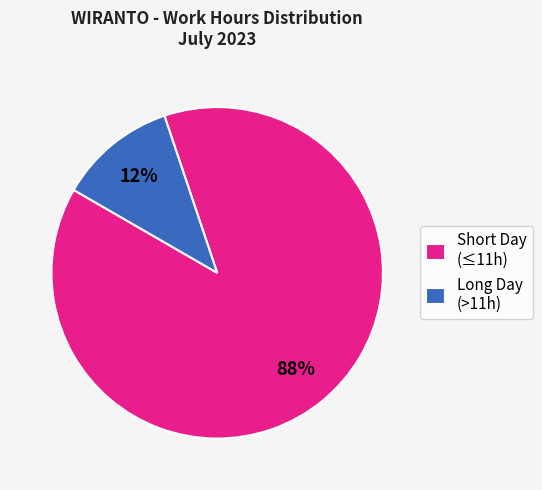

Count the number of slices in the pie.

2